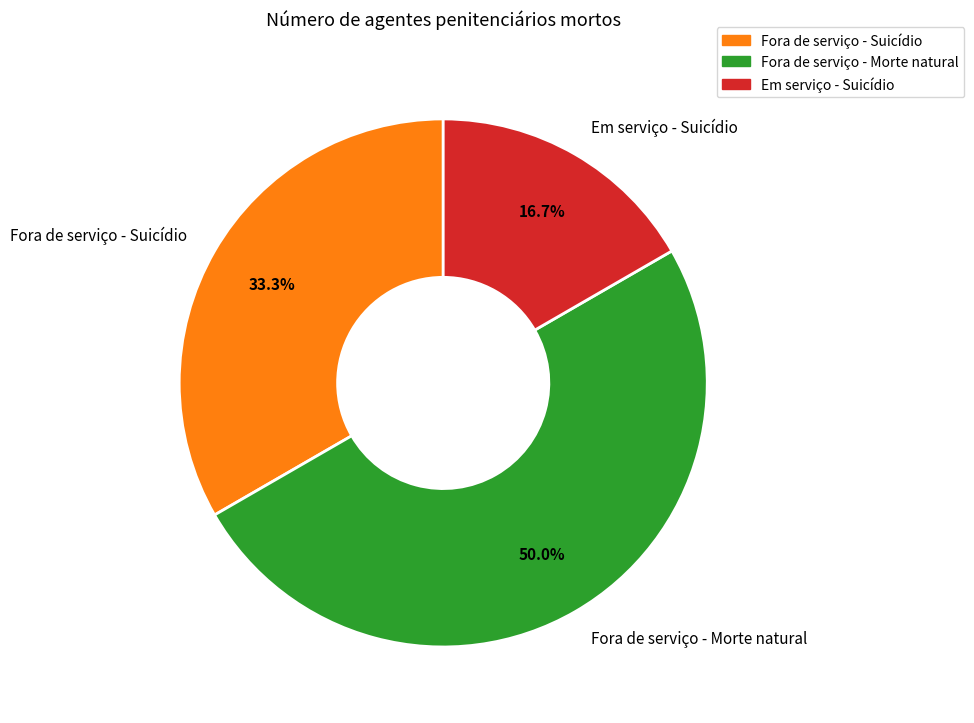

Rank the categories by value from highest to lowest.

Fora de serviço - Morte natural, Fora de serviço - Suicídio, Em serviço - Suicídio